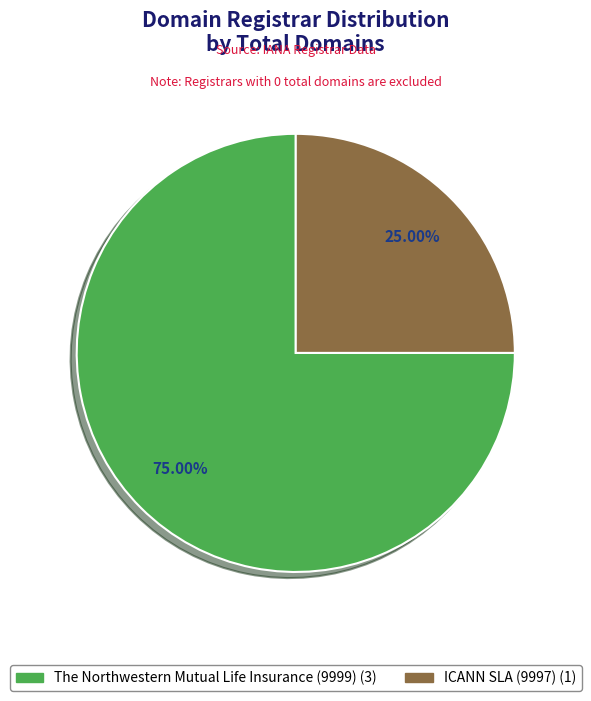

Between The Northwestern Mutual Life Insurance (9999) and ICANN SLA (9997), which is larger?

The Northwestern Mutual Life Insurance (9999)